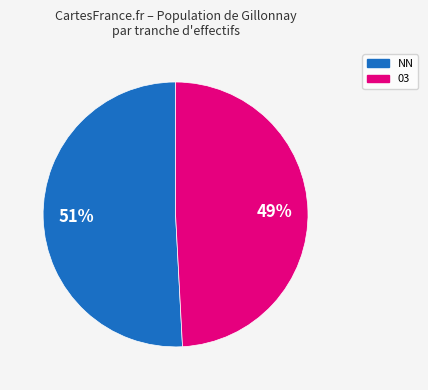

Count the number of slices in the pie.

2